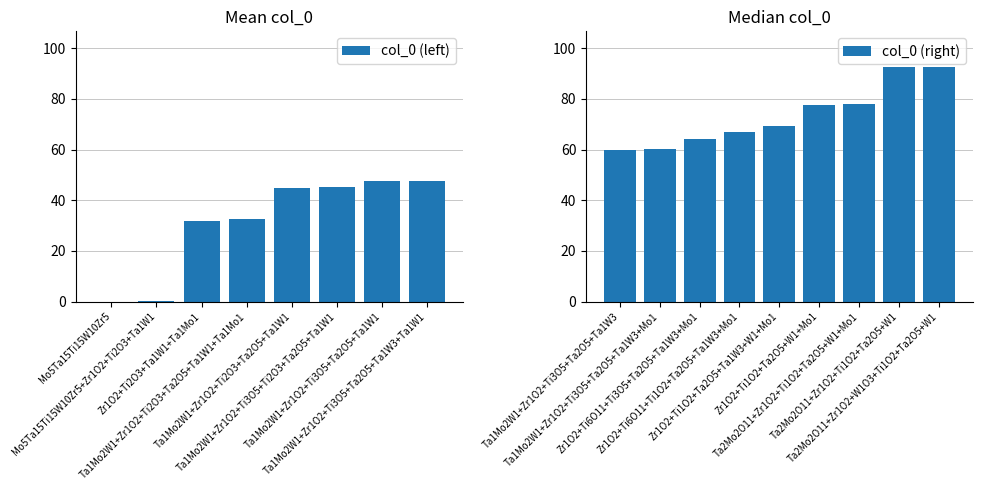

At which label is the value closest to 46?

Ta1Mo2W1+Zr1O2+Ti3O5+Ti2O3+Ta2O5+Ta1W1